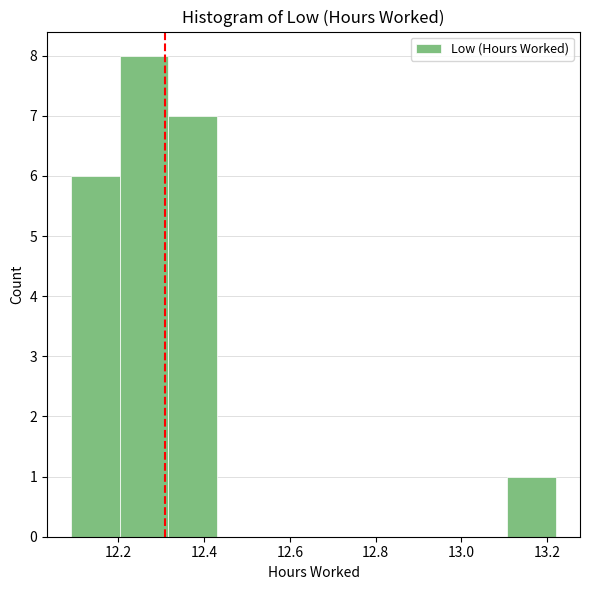

Which range on the x-axis has the tallest bar?

12.20 to 12.32